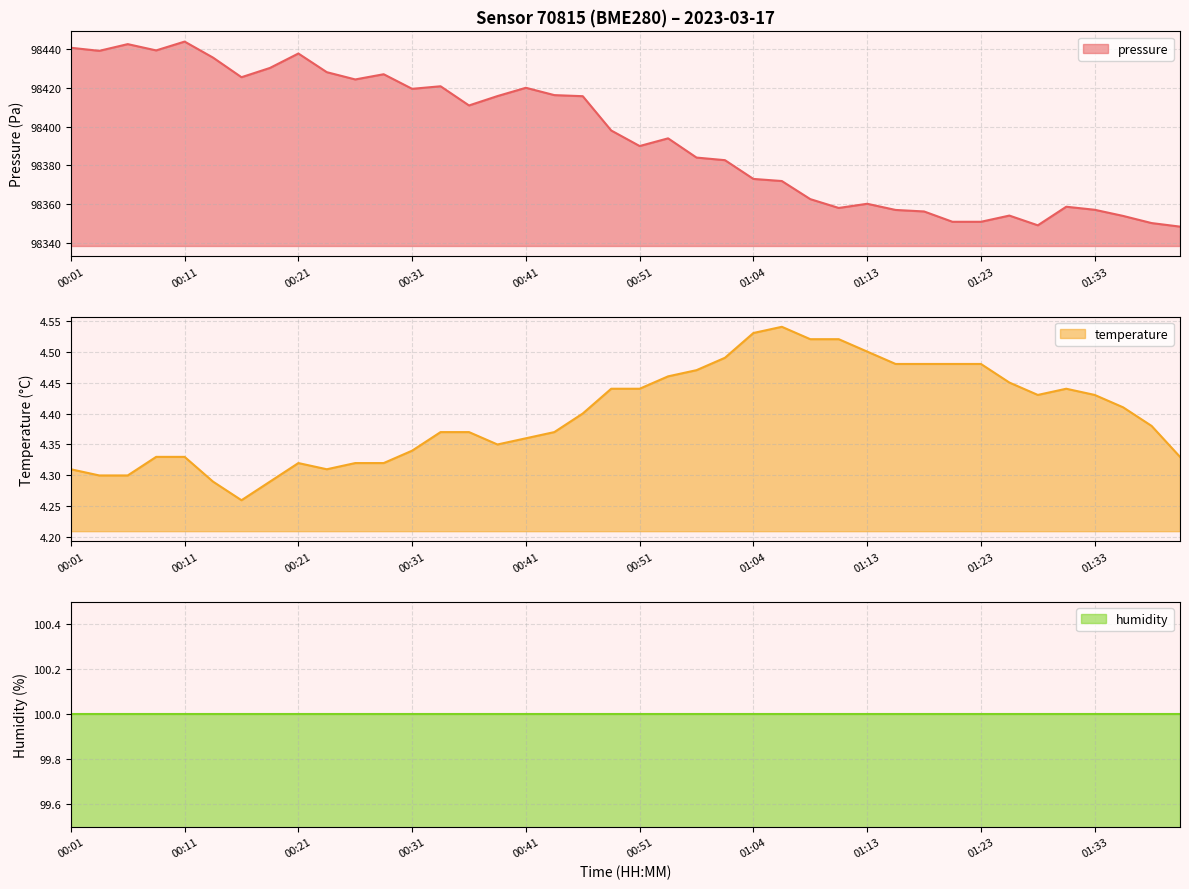

The value of temperature at 01:35 is 4.4. True or false?

True